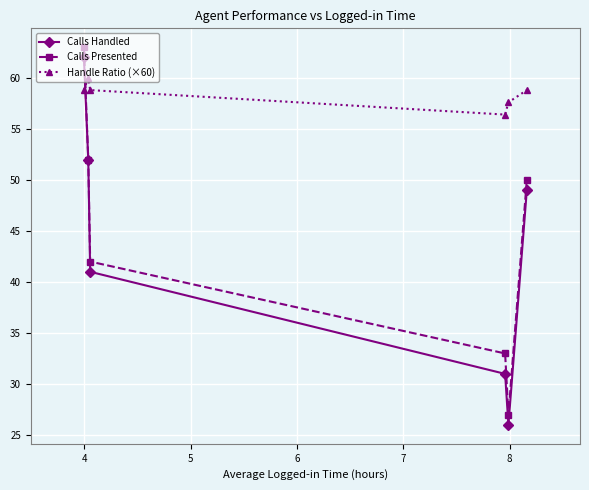

Which series has the largest total across all categories?

Handle Ratio (×60)